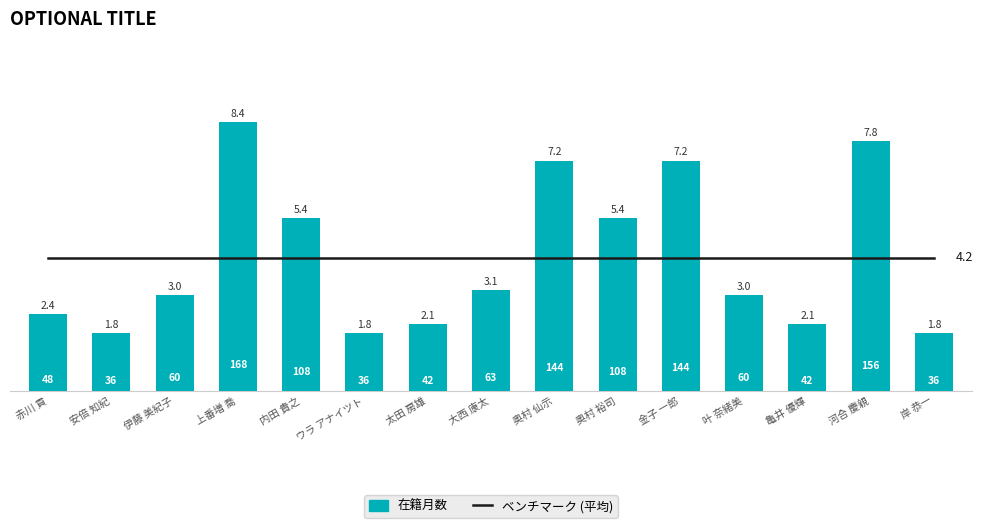

Between 河合 慶親 and 岸 恭一, which series saw the biggest shift?

在籍月数